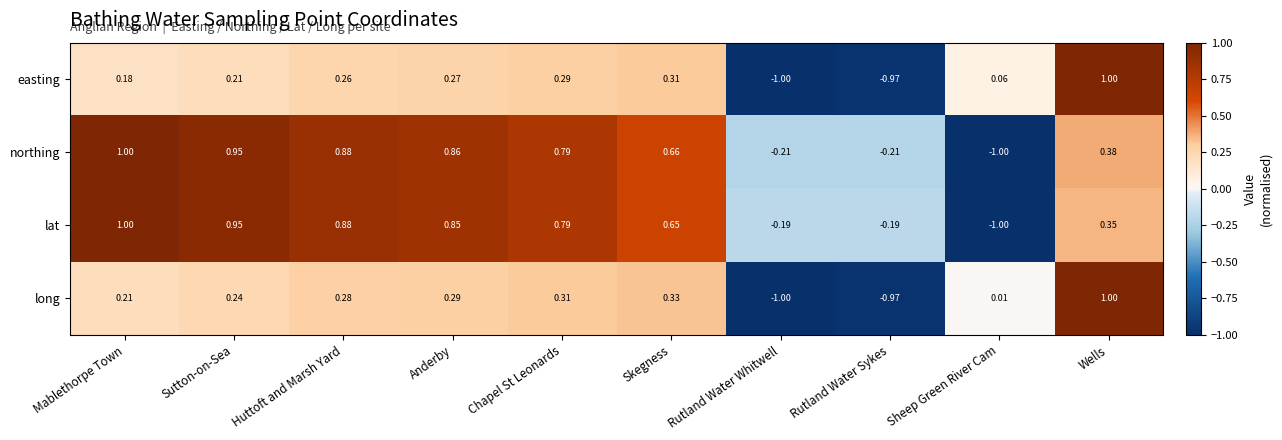

Rank the categories by long value from highest to lowest.

Wells, Skegness, Chapel St Leonards, Anderby, Huttoft and Marsh Yard, Sutton-on-Sea, Mablethorpe Town, Sheep Green River Cam, Rutland Water Sykes, Rutland Water Whitwell